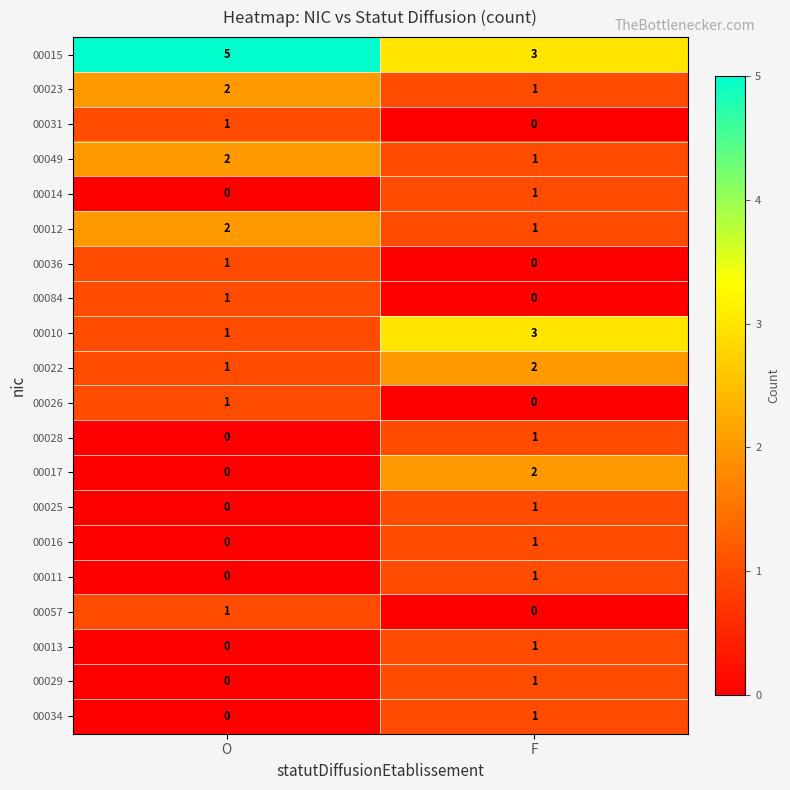

At which category does the chart reach its peak across all series?

O